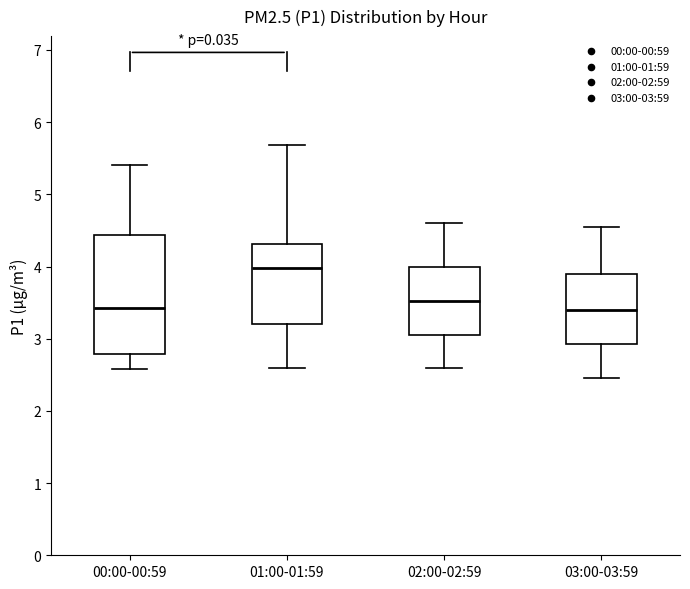

Reading left to right, read every box against the y-axis: the position of its median line, the range the box covers, and the ends of its whiskers. The values are not printed on the chart, so give them approximately, as read against the axis.

00:00-00:59: median 3.4, box 2.8 to 4.4, whiskers 2.6 to 5.4
01:00-01:59: median 4.0, box 3.2 to 4.3, whiskers 2.6 to 5.7
02:00-02:59: median 3.5, box 3.1 to 4.0, whiskers 2.6 to 4.6
03:00-03:59: median 3.4, box 2.9 to 3.9, whiskers 2.5 to 4.6